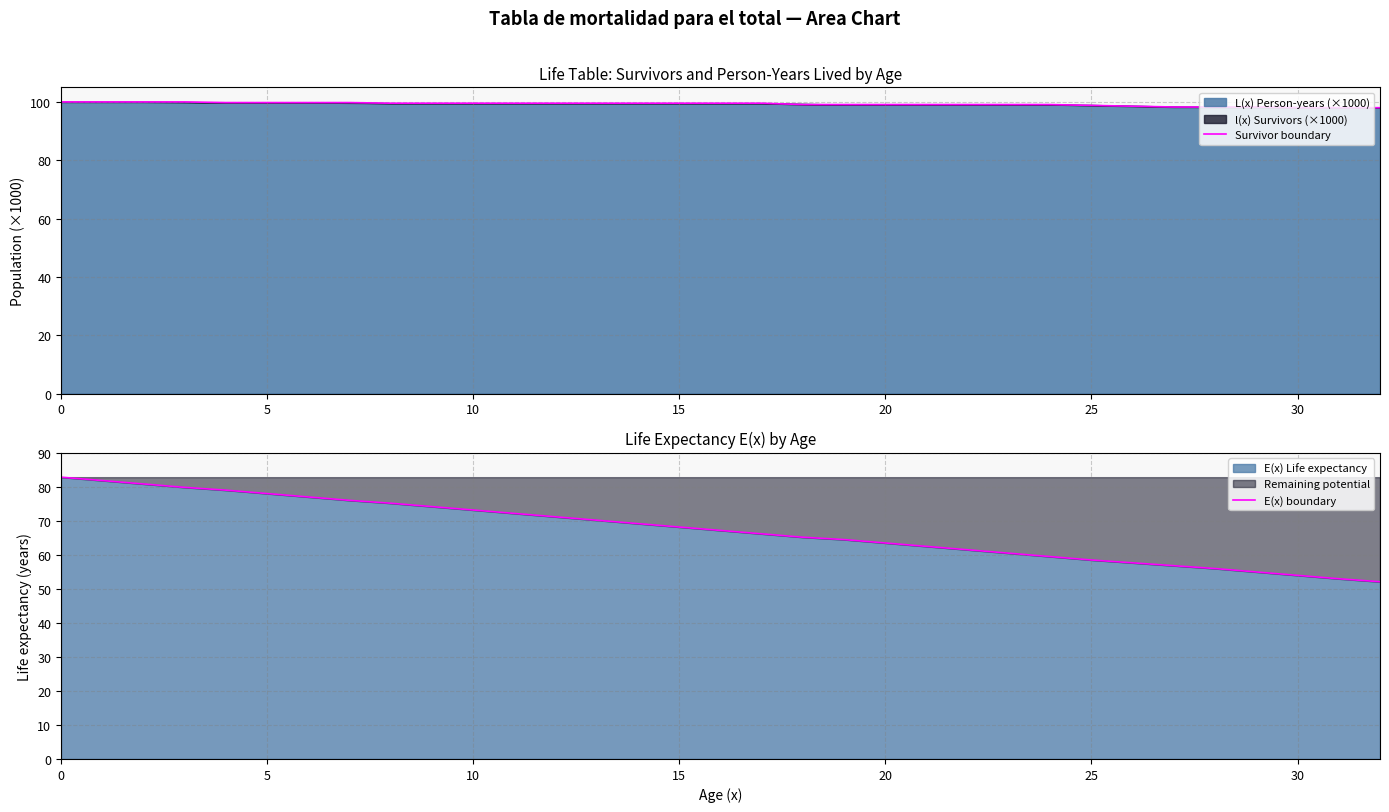

How many lines are shown in the chart?

2